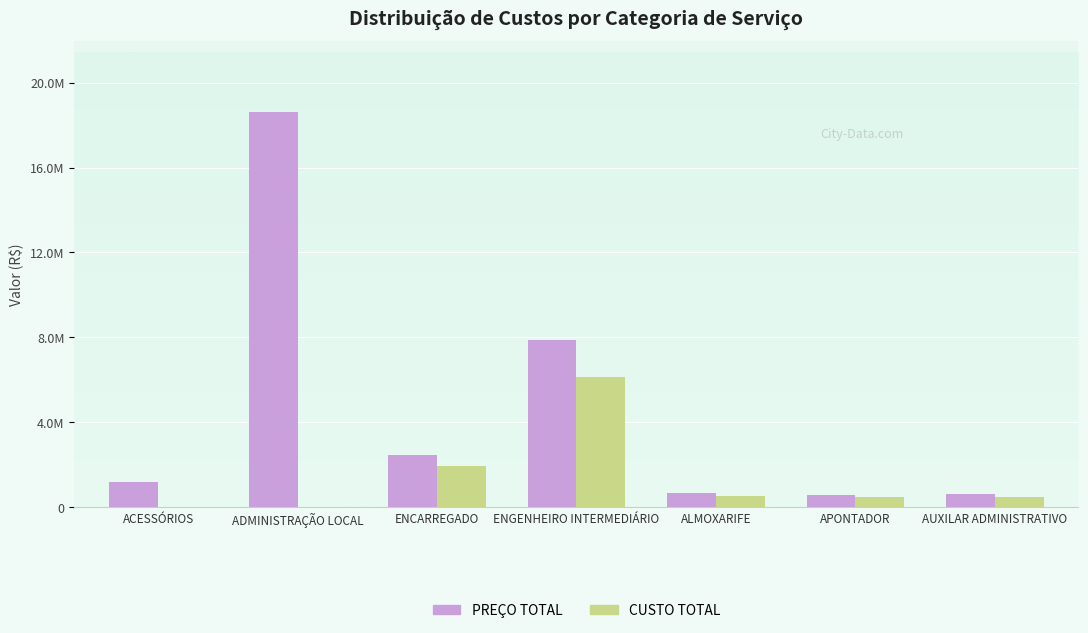

What is the difference between the maximum and minimum values in the CUSTO TOTAL series?

6132000.0